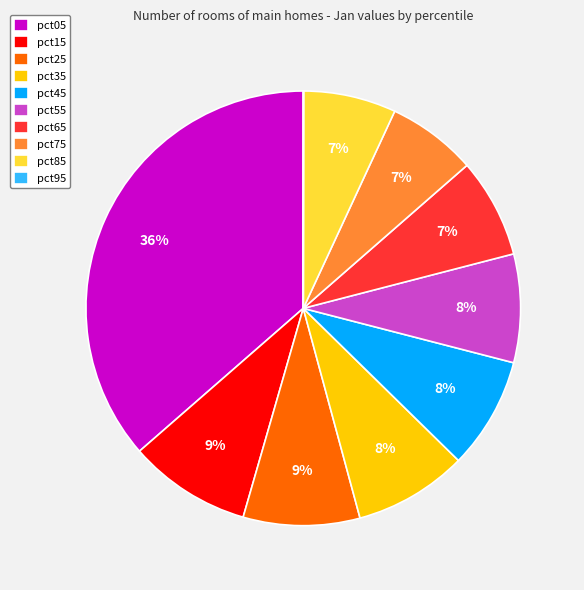

What is the largest slice in the pie chart?

pct05